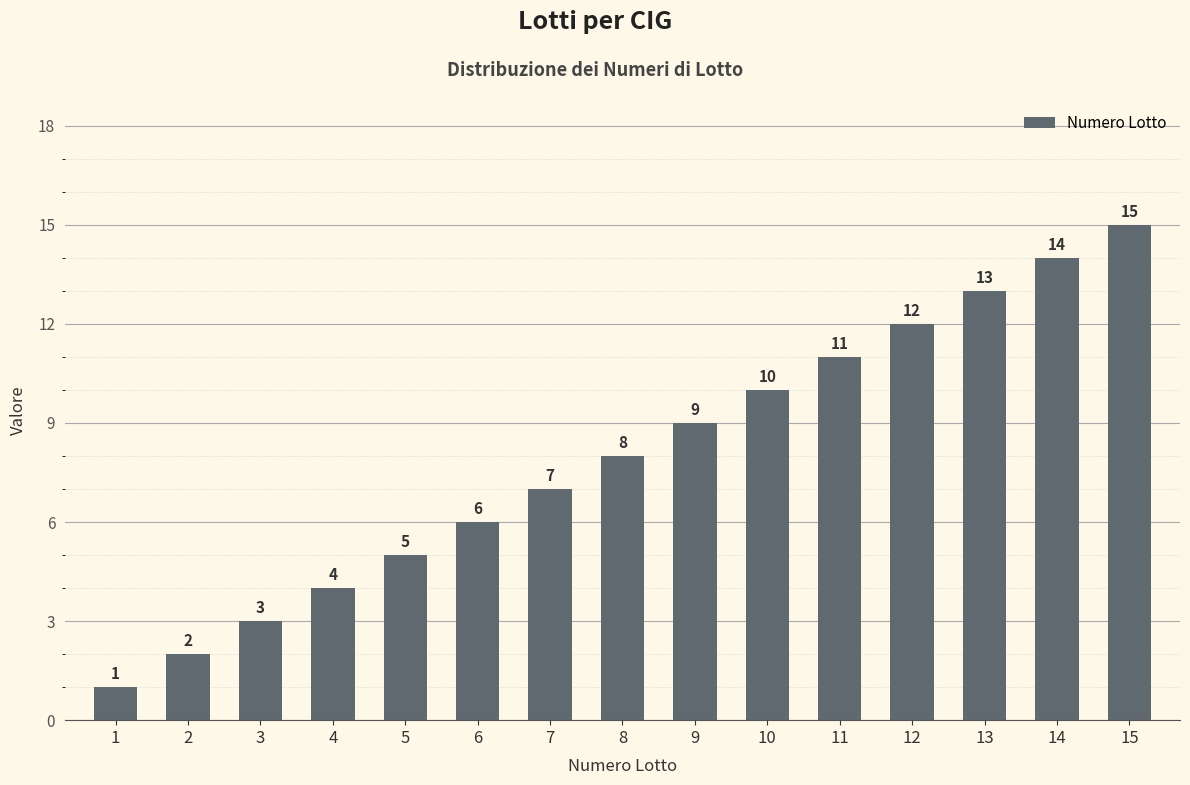

At which category does the chart reach its peak across all series?

15